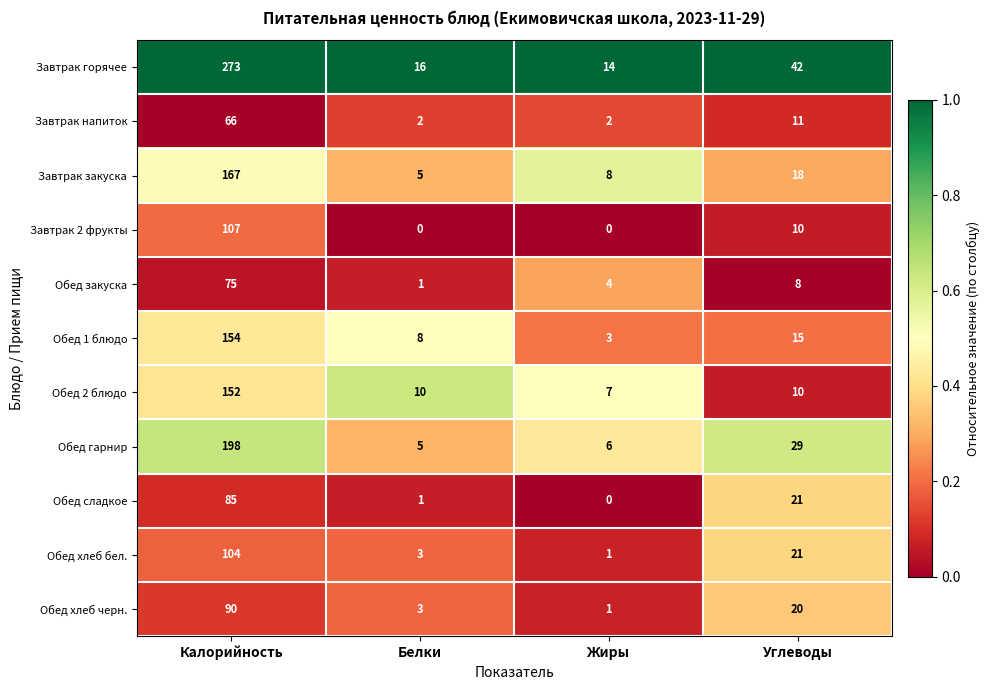

What is the greatest value displayed?

273